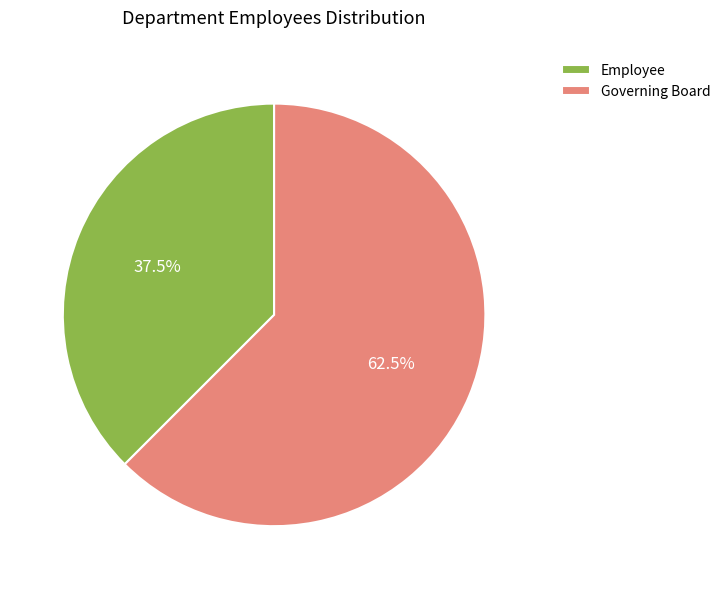

Count the number of slices in the pie.

2